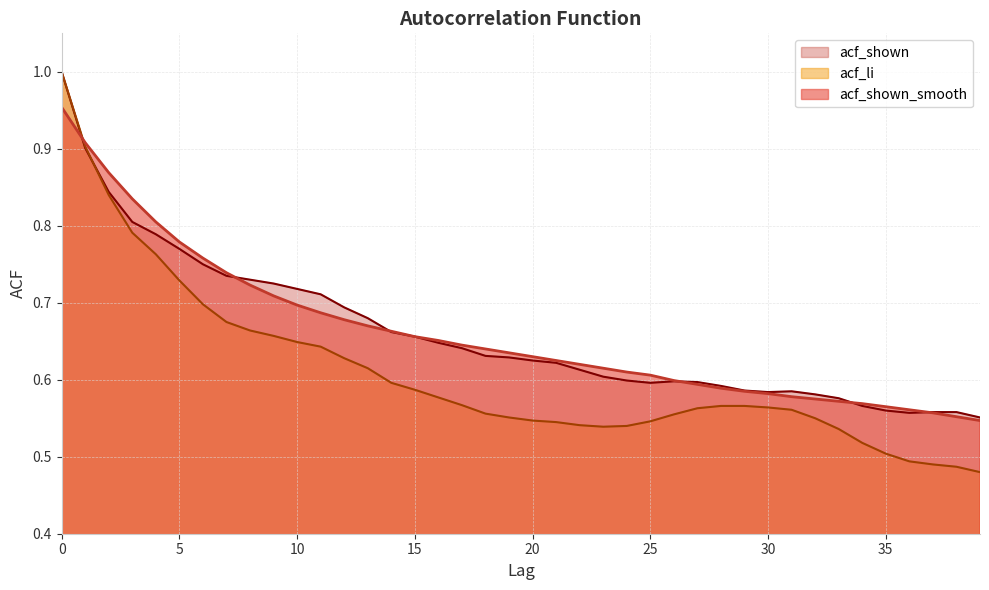

How many series are shown in this chart?

3